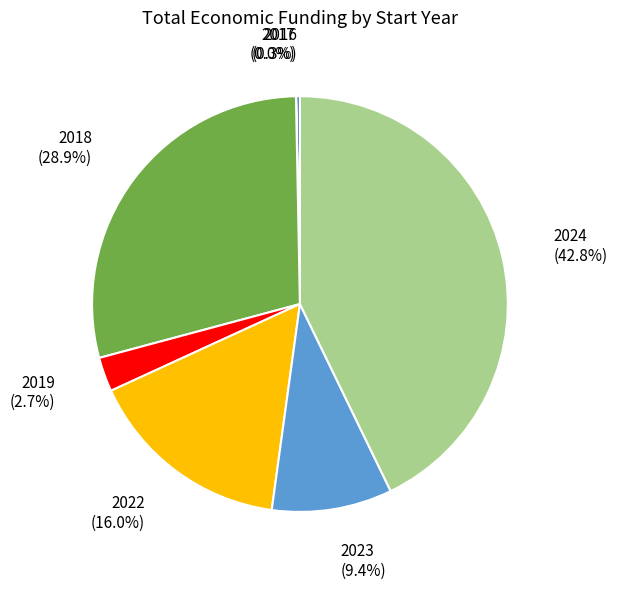

Is there any slice that represents more than half of the pie?

No